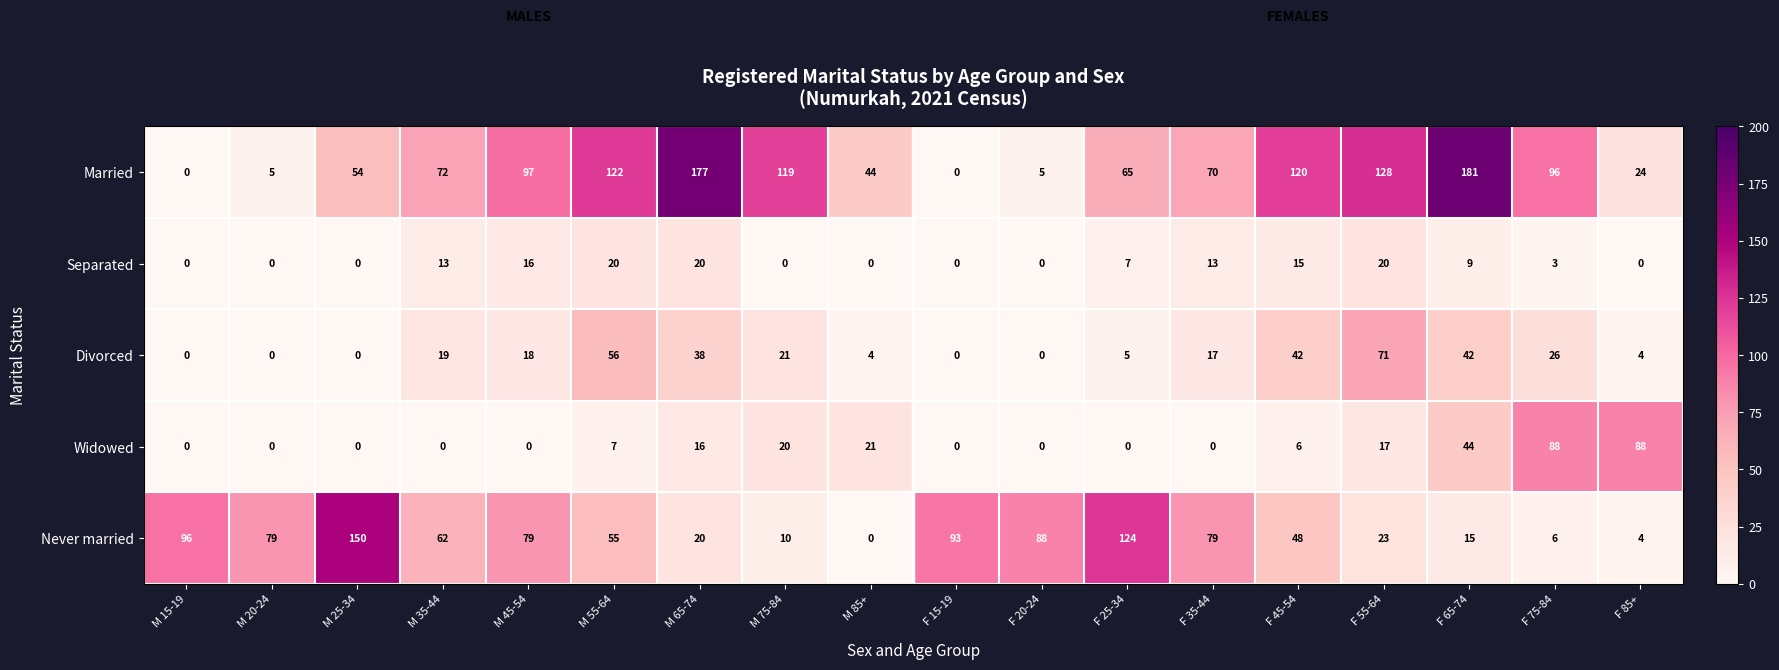

Which series has the largest range (max minus min)?

Married